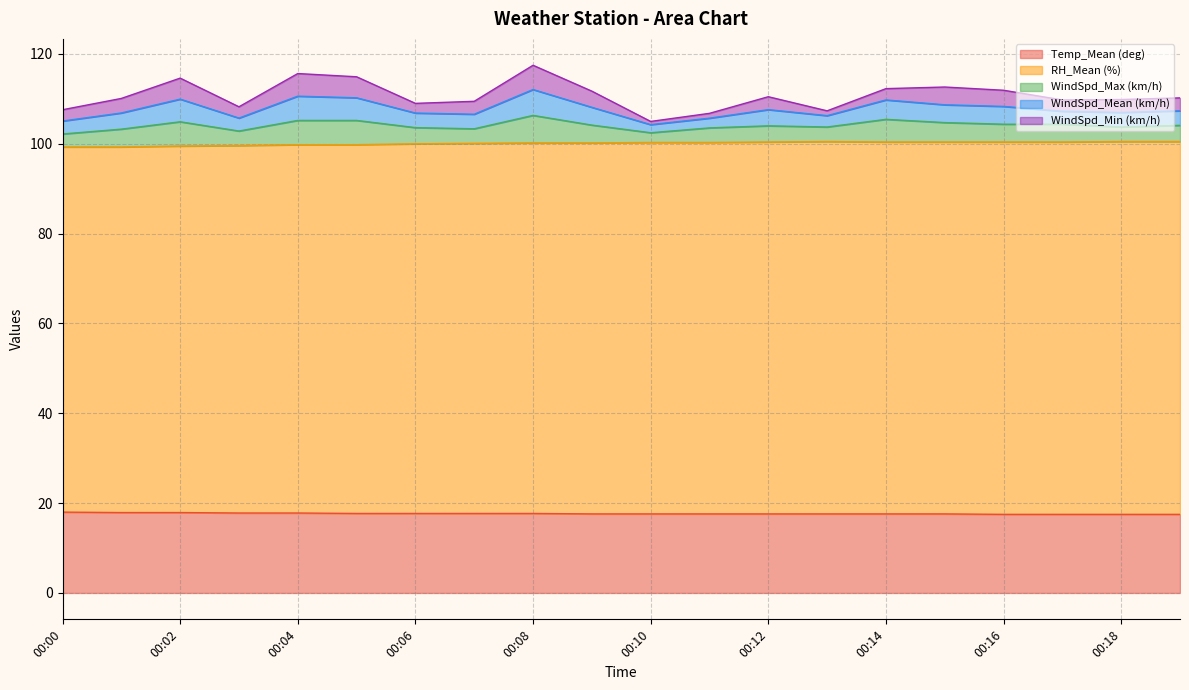

What is the total value across all series at 00:02?

114.6